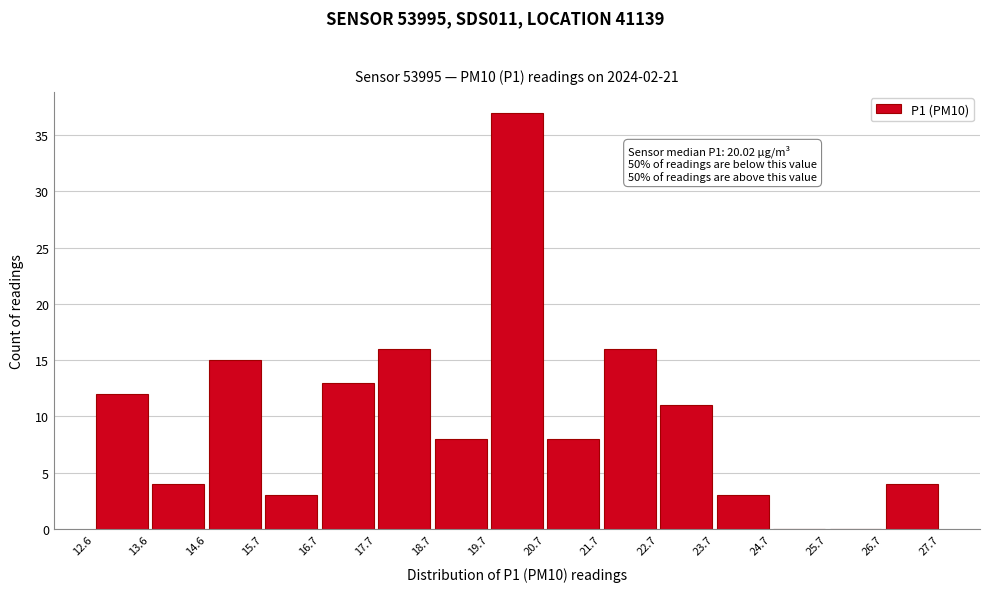

Which range on the x-axis has the tallest bar?

19.7 to 20.7